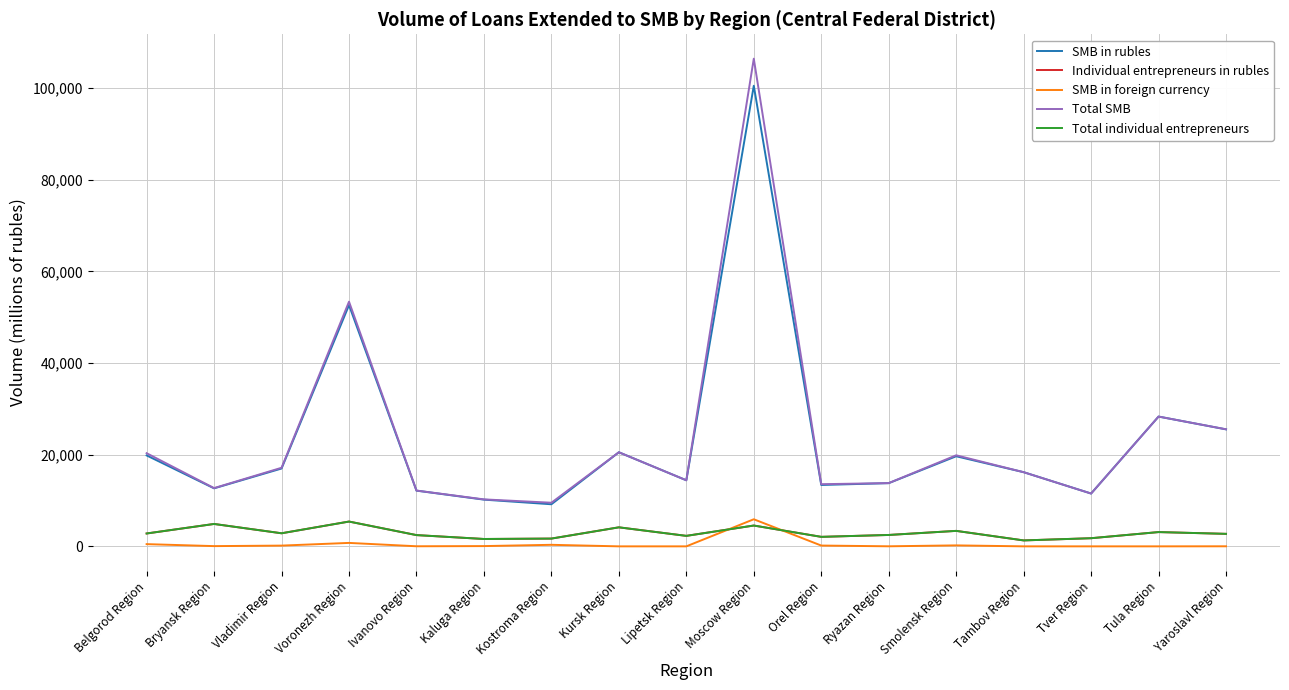

Is this an area chart (filled region under the line)?

No